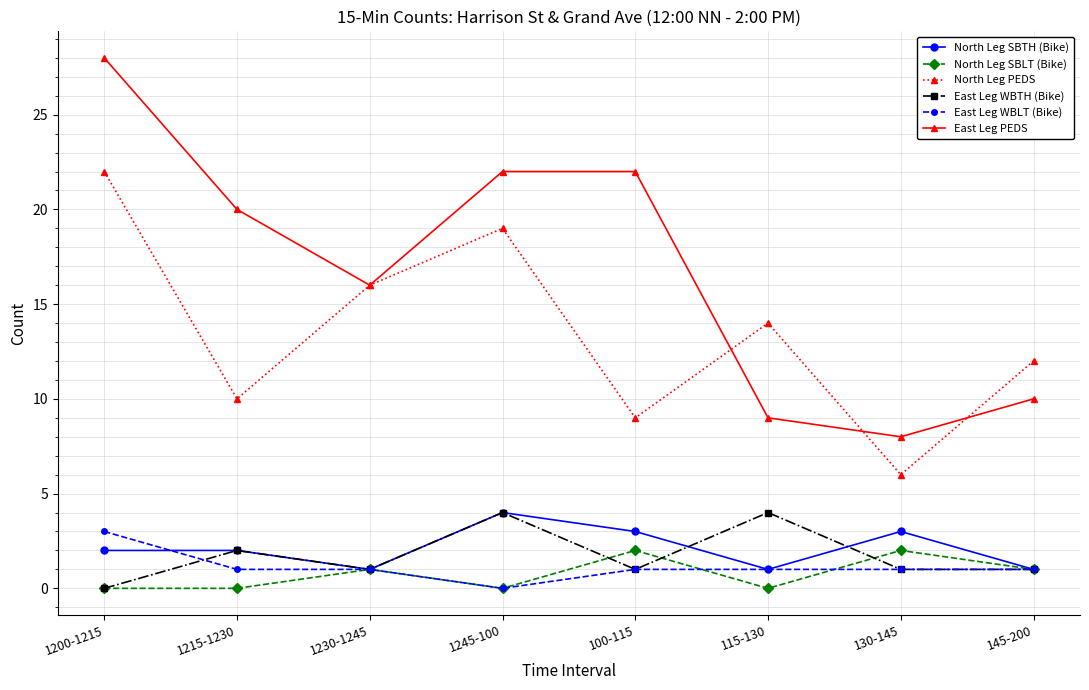

Is it true that North Leg SBLT (Bike) equals 1 at 1230-1245?

True